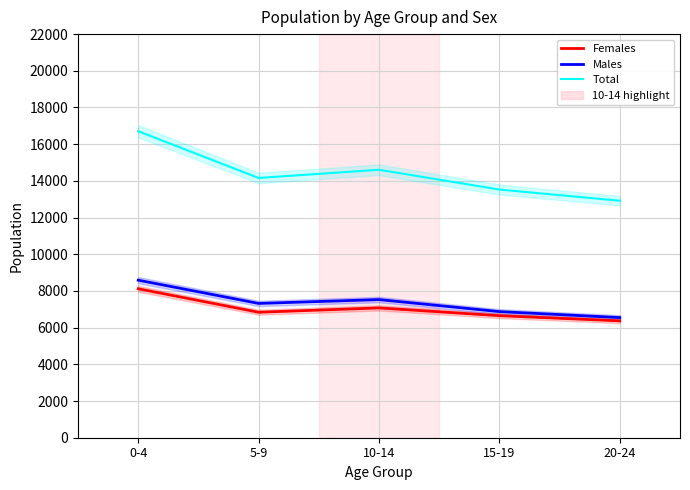

What are all the series names shown in the legend?

Females, Males, Total